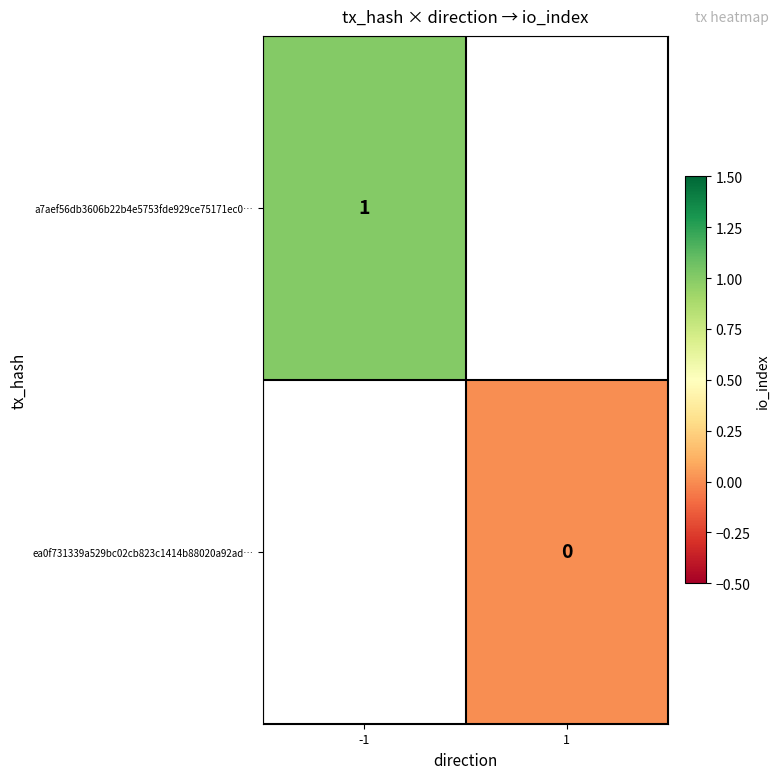

Is the value of ea0f731339a529bc02cb823c1414b88020a92ad… at 1 greater than the value of a7aef56db3606b22b4e5753fde929ce75171ec0… at -1?

No